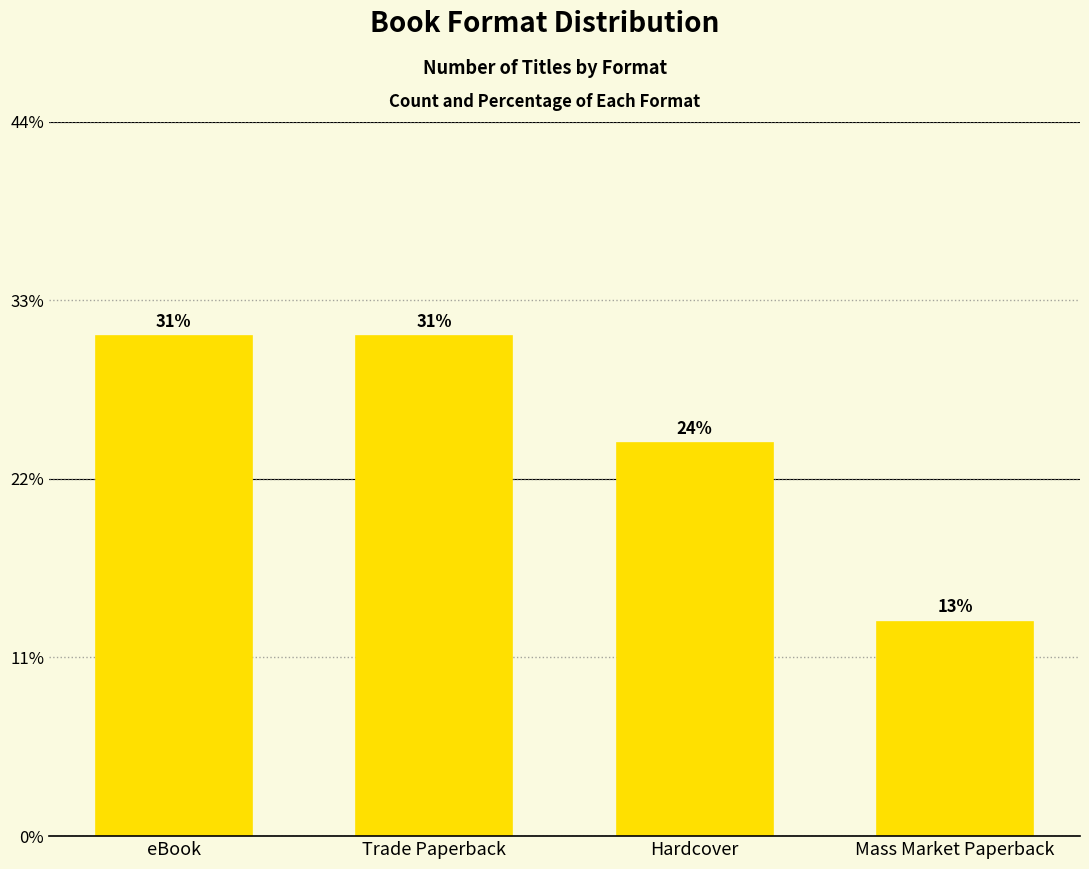

What is the label of the 3rd bar from the right?

Trade Paperback